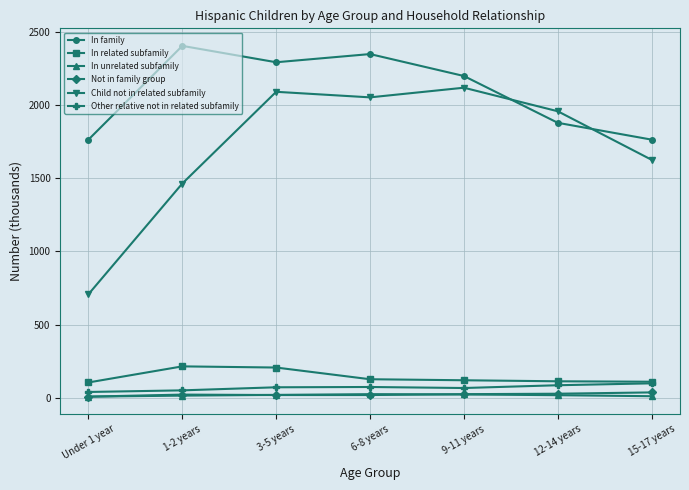

How many lines are shown in the chart?

6